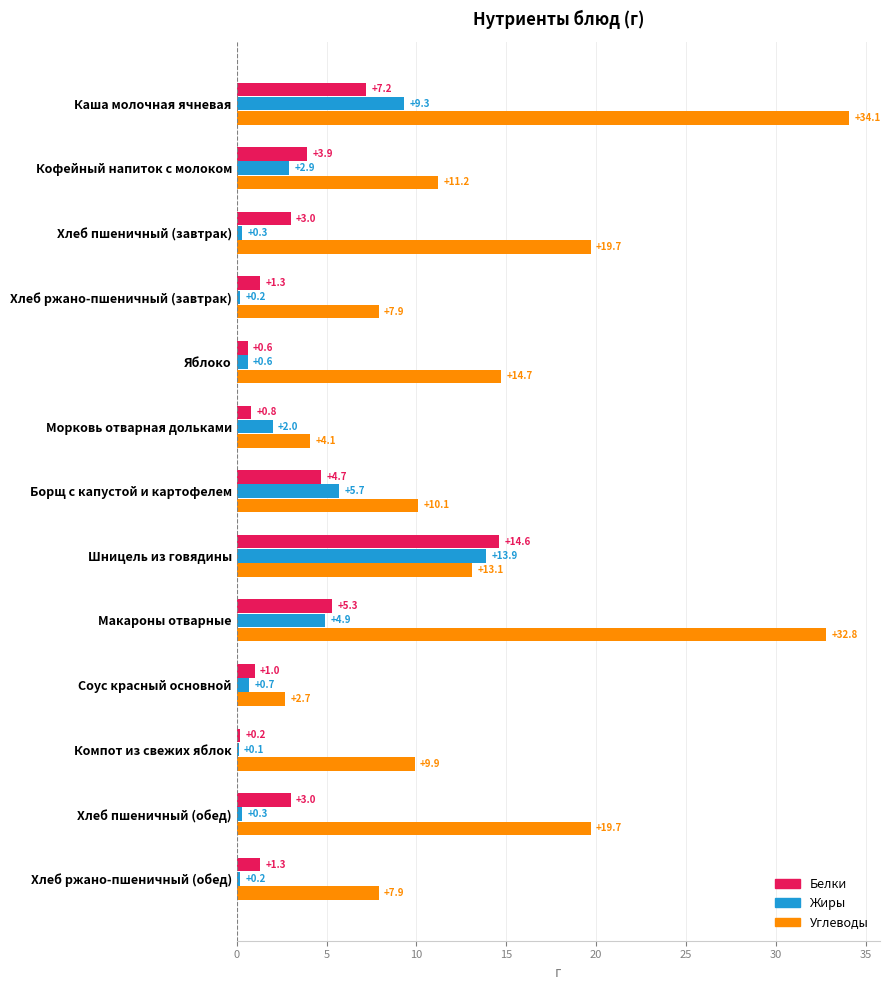

The Белки series shows 0.9 at Борщ с капустой и картофелем. True or false?

False